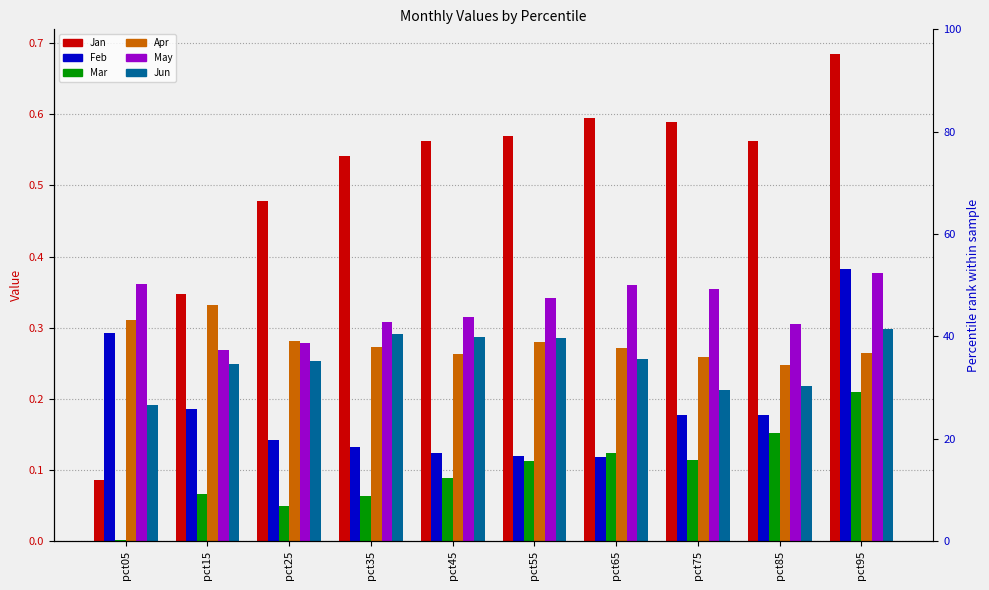

What is the maximum value shown in the chart?

0.7